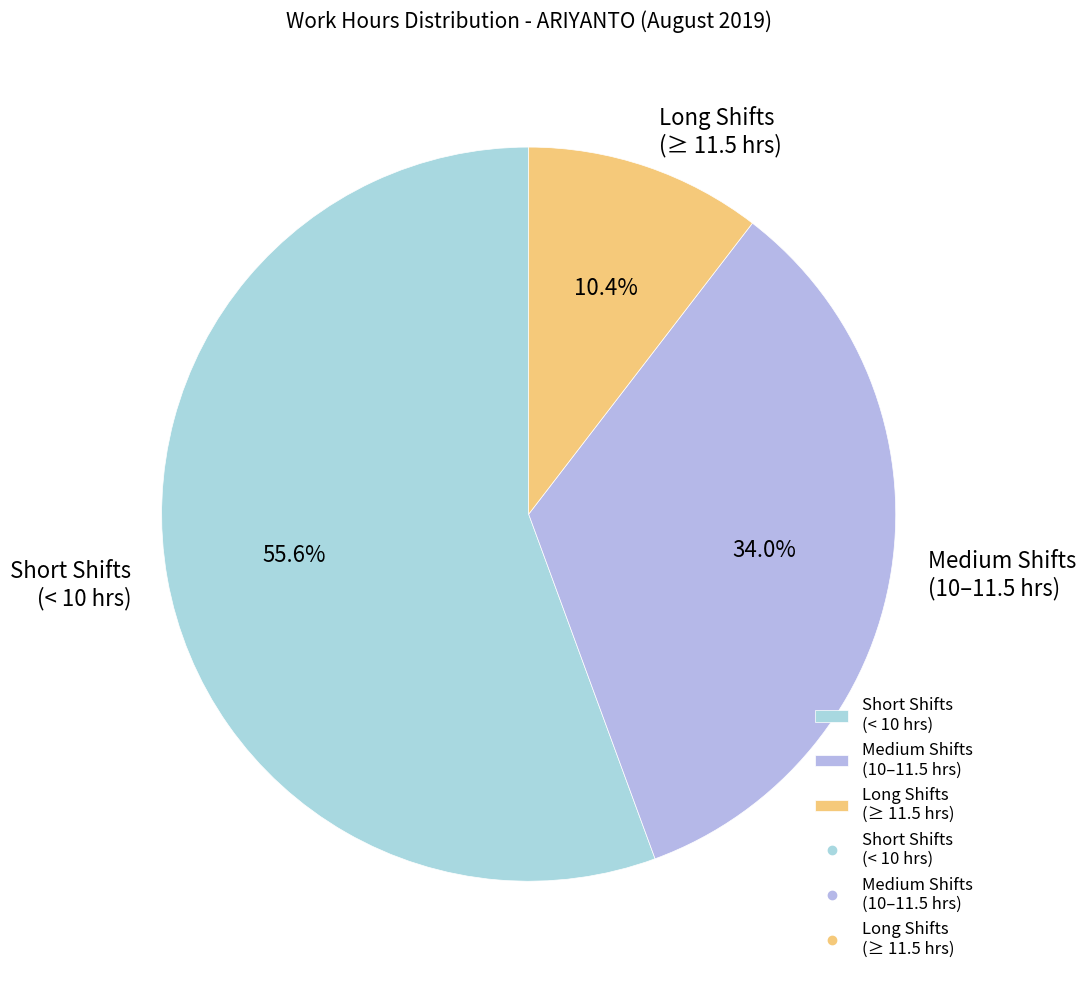

Is there a majority slice in this chart?

Yes